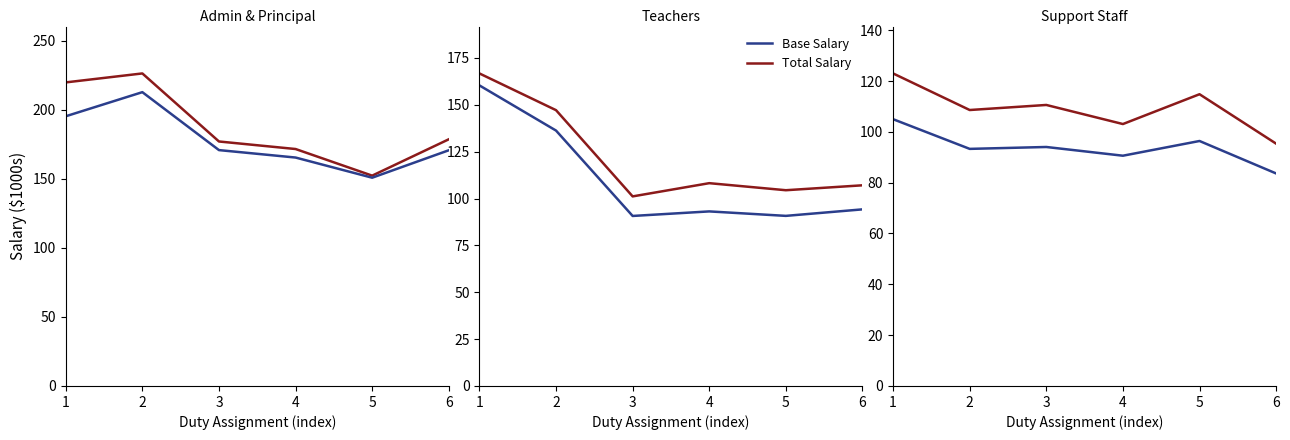

What is the difference between the maximum and minimum values in the Base Salary series?

21.4